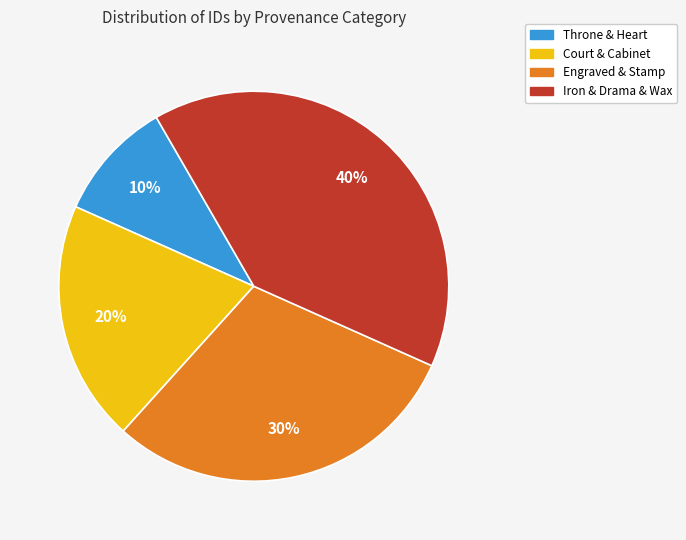

True or false: Engraved & Stamp accounts for 35% of the total.

False